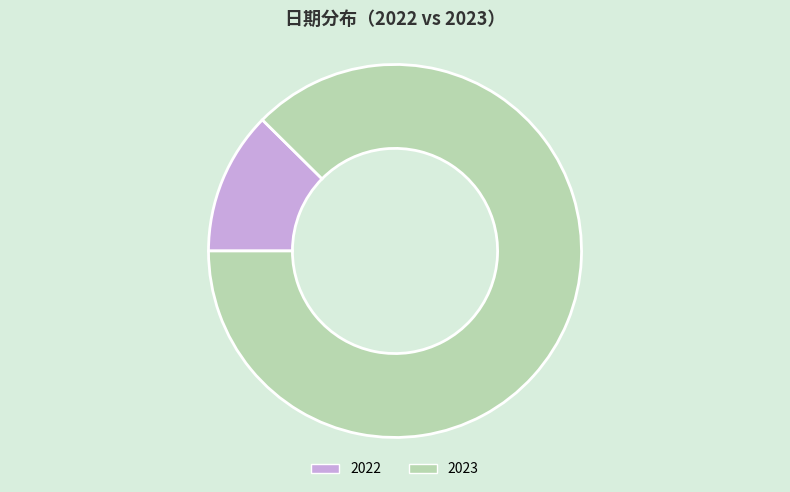

Which slice is the smallest?

2022